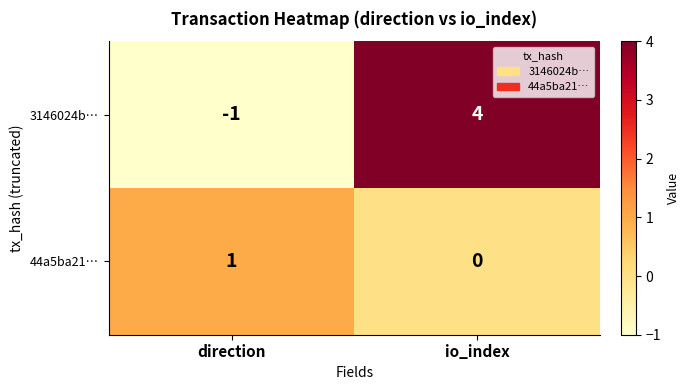

List the series in order of their overall mean, lowest first.

44a5ba21…, 3146024b…